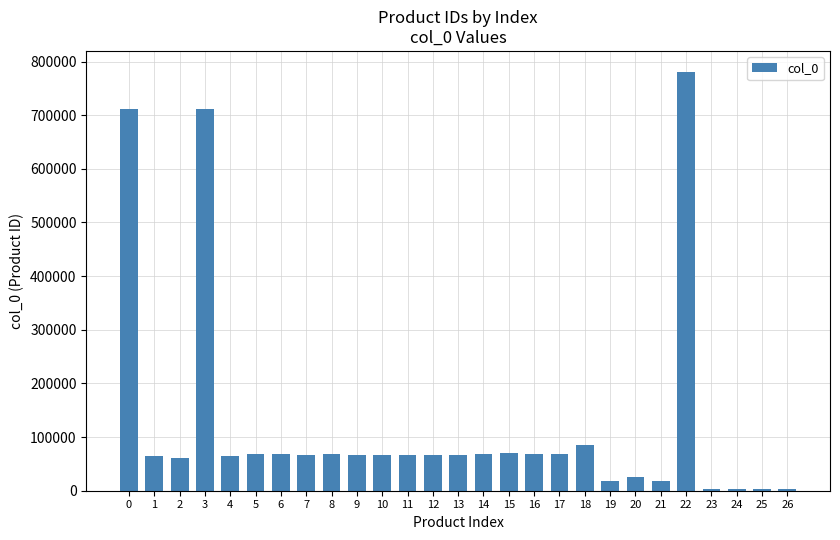

The value at 18 is 84808. True or false?

True